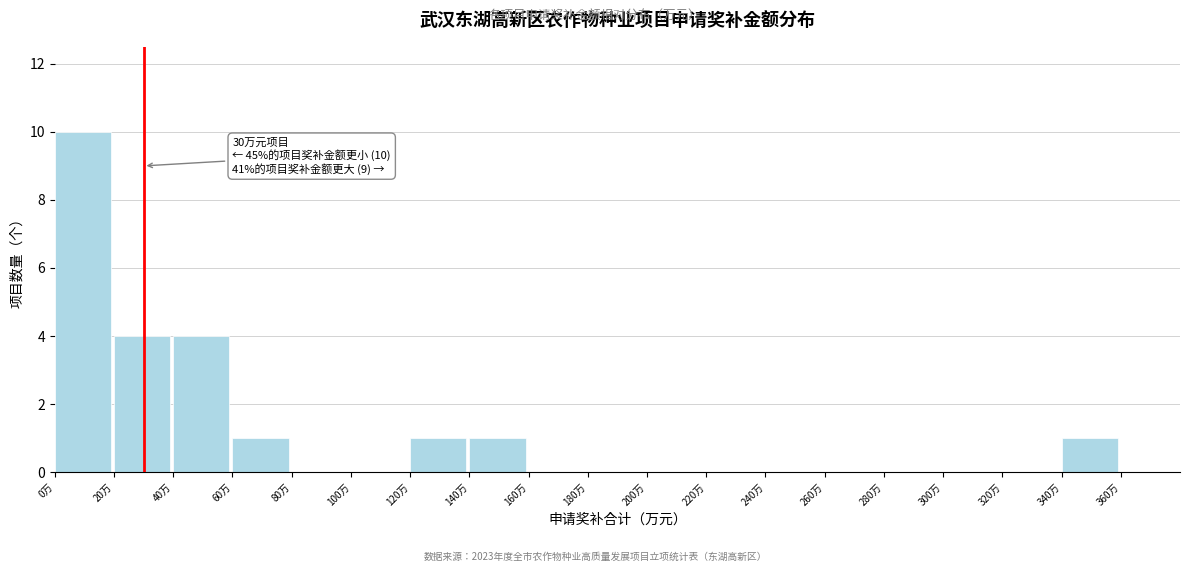

Over which range of the x-axis is the bar tallest?

0 to 20